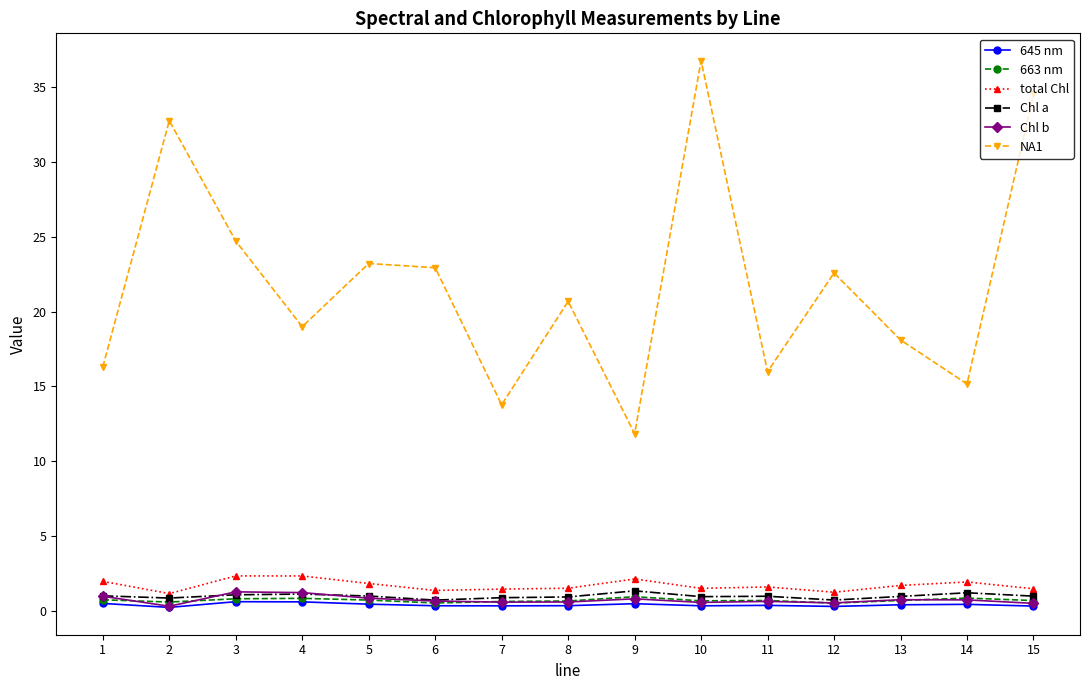

Which series has the largest total across all categories?

NA1